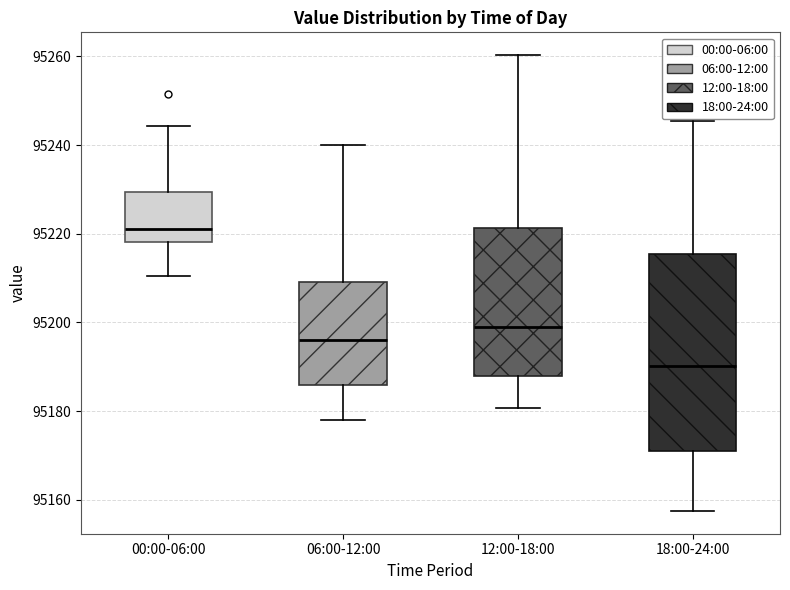

Where does the median line of the box for 06:00-12:00 sit on the y-axis? The values are not printed on the chart, so give them approximately, as read against the axis.

95196